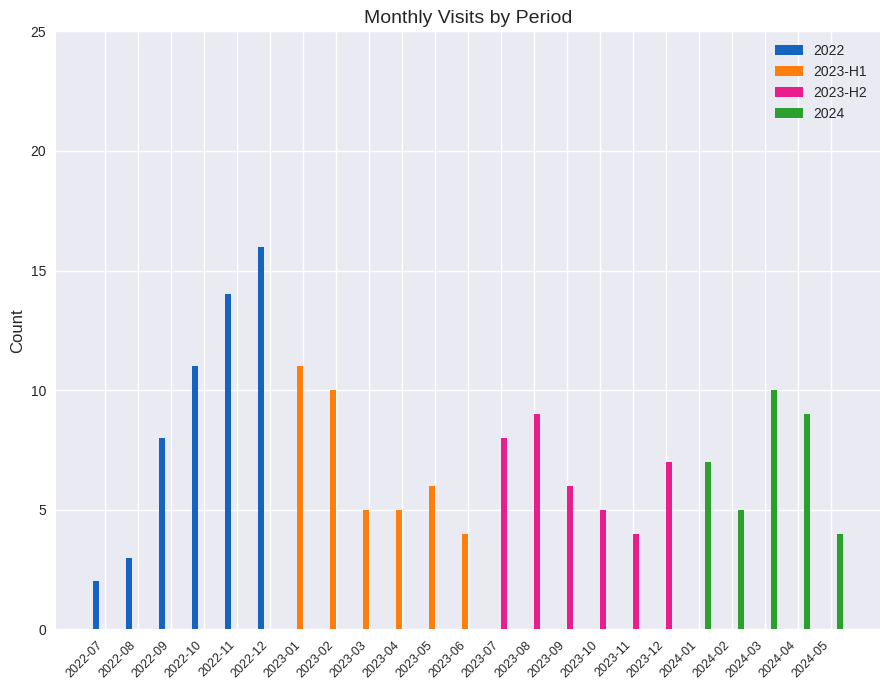

What is the maximum value for 2024?

10